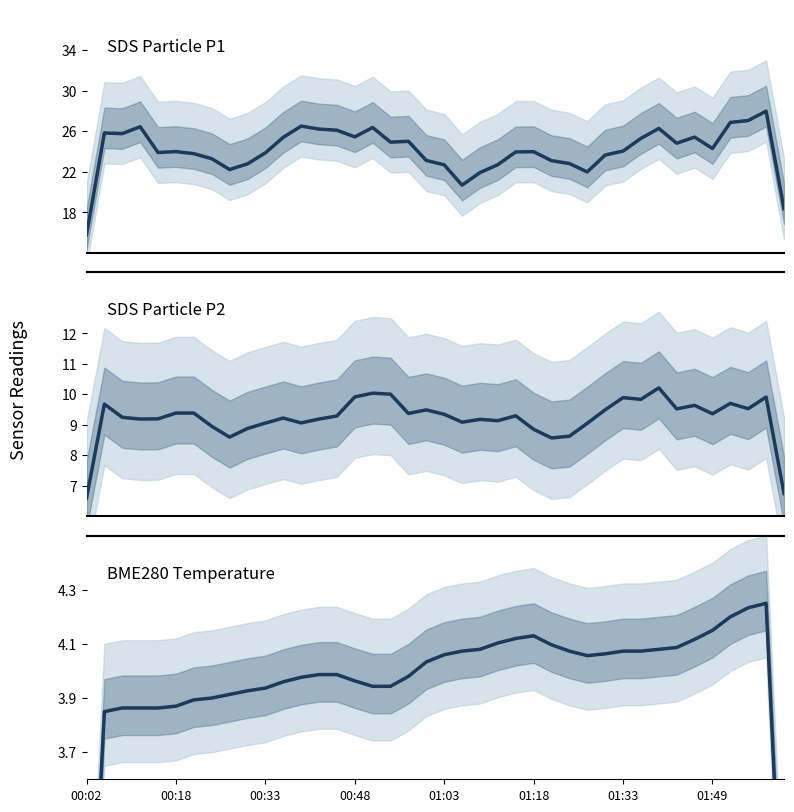

At how many categories does at least one series exceed 10?

40